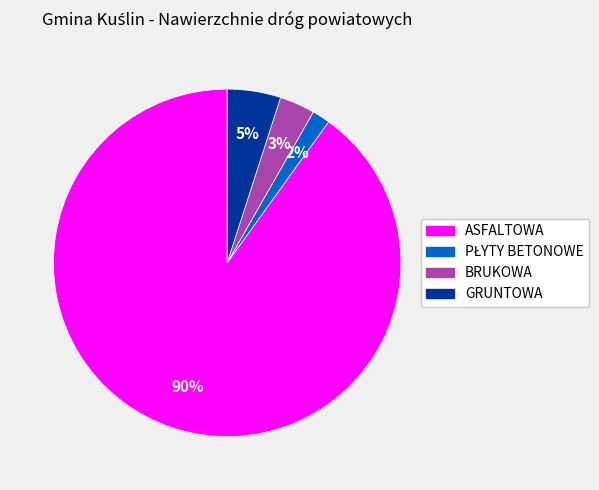

True or false: ASFALTOWA accounts for 99% of the total.

False